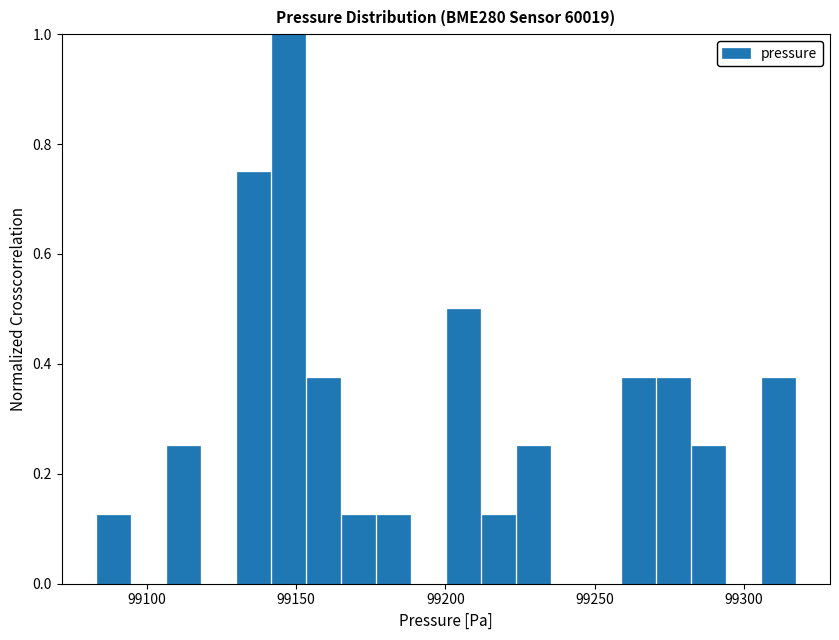

Around what value on the x-axis is the tallest bar? Give the approximate position of its centre, as read against the axis.

99145